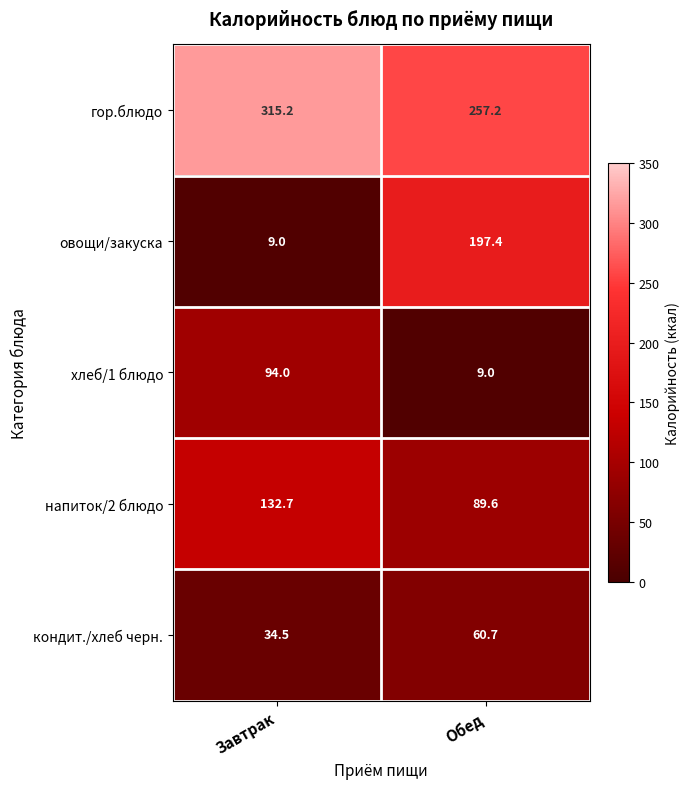

Which series has the largest total across all categories?

гор.блюдо